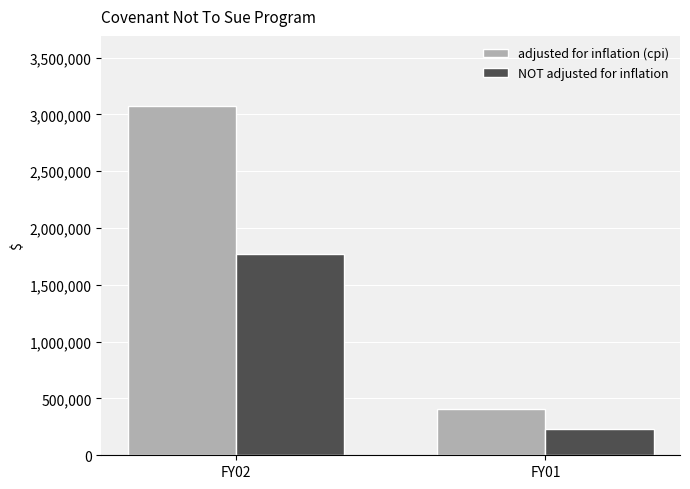

What is the value of the NOT adjusted for inflation bar at the 2nd from the left?

228939